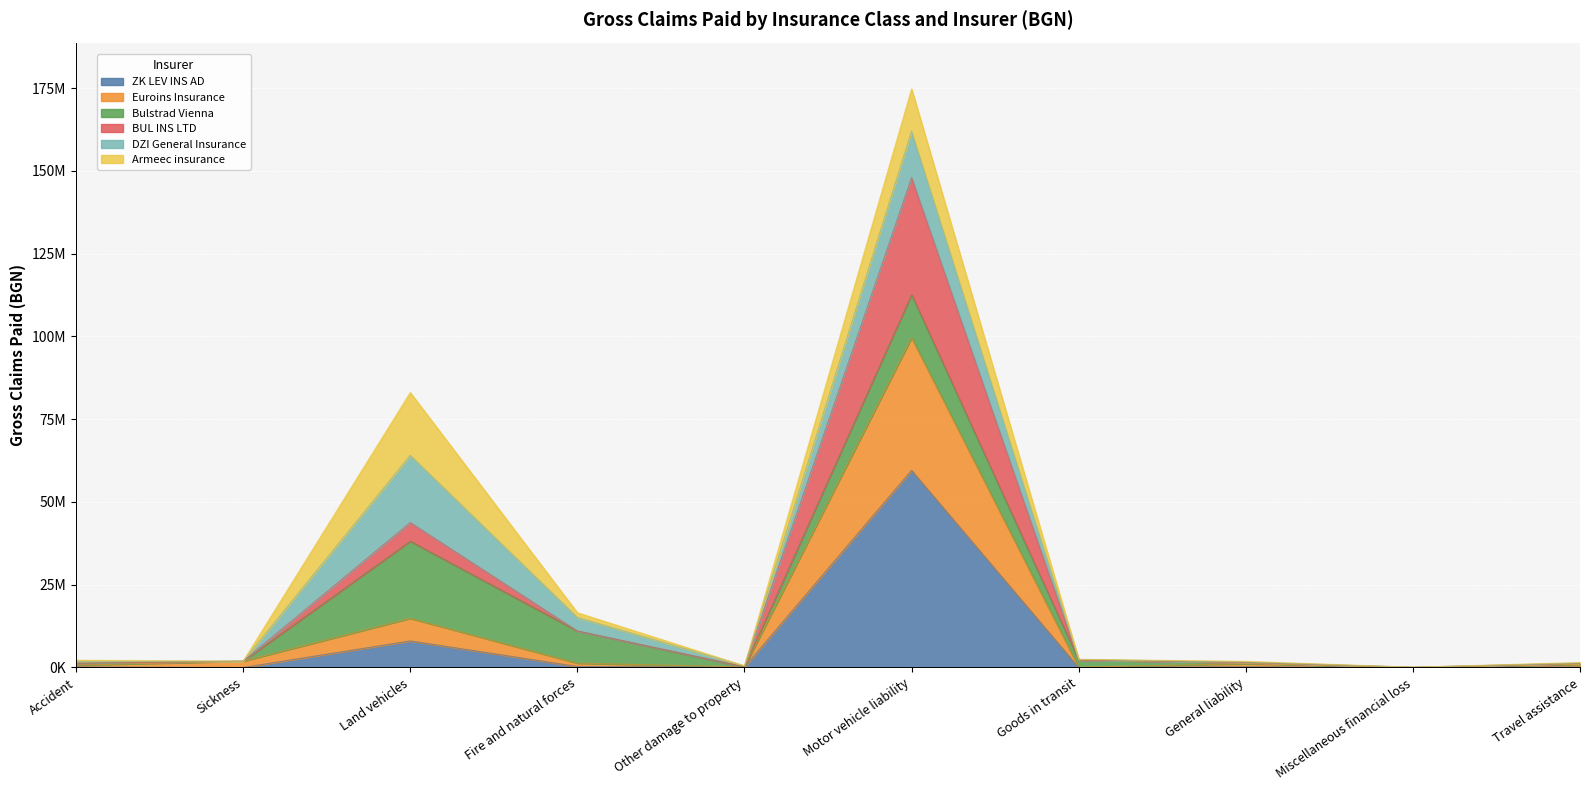

True or false: BUL INS LTD and ZK LEV INS AD cross at least once.

False